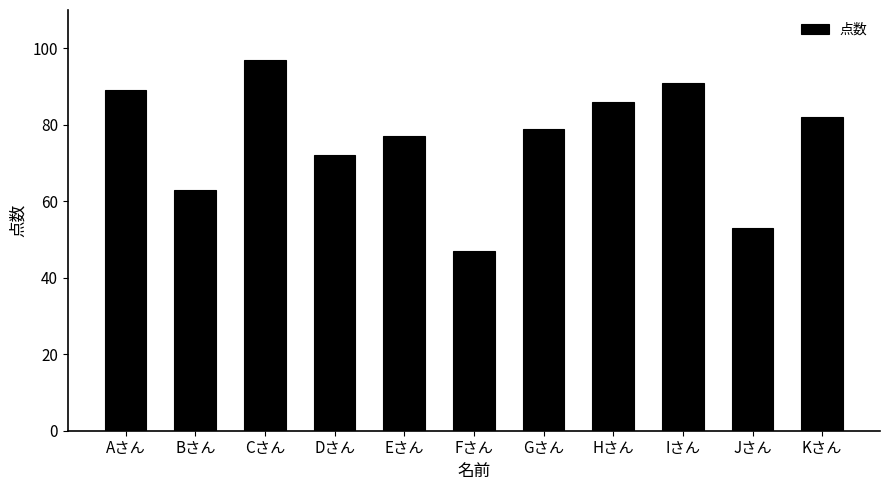

Reading right to left, list all the values displayed in this chart.

82	53	91	86	79	47	77	72	97	63	89